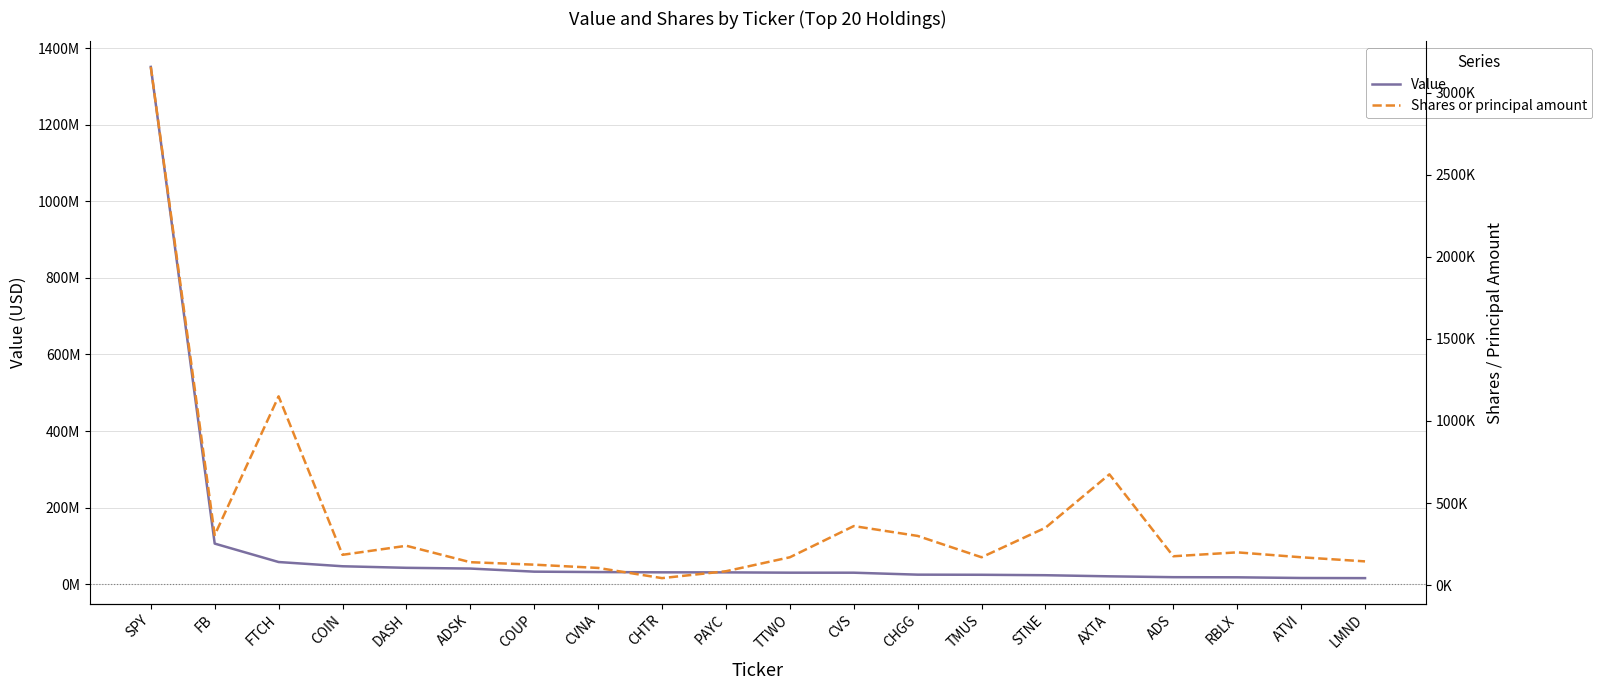

The value of Shares or principal amount at TMUS is 64090. True or false?

False